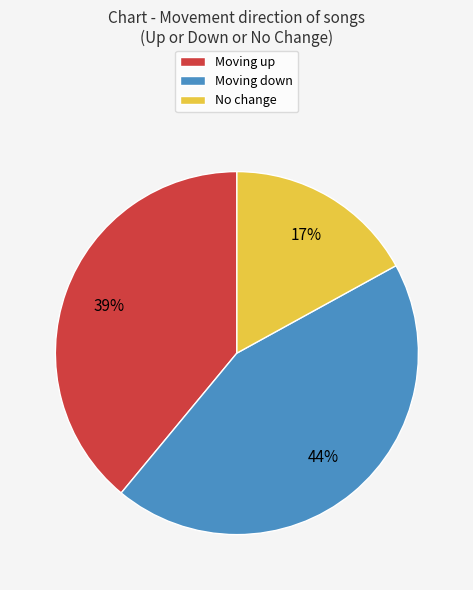

To the nearest percent, what is the difference between the largest and smallest slice percentages?

27%